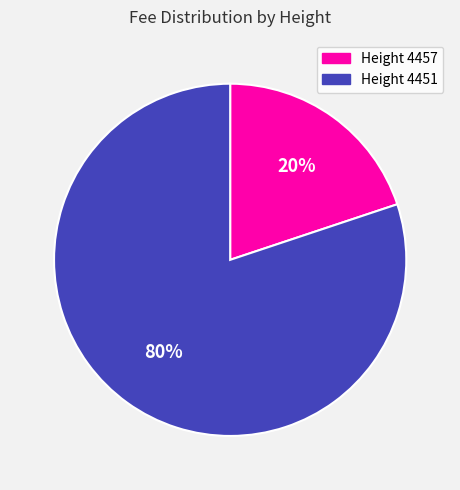

Is it true that Height 4457 is 20% of the pie?

True